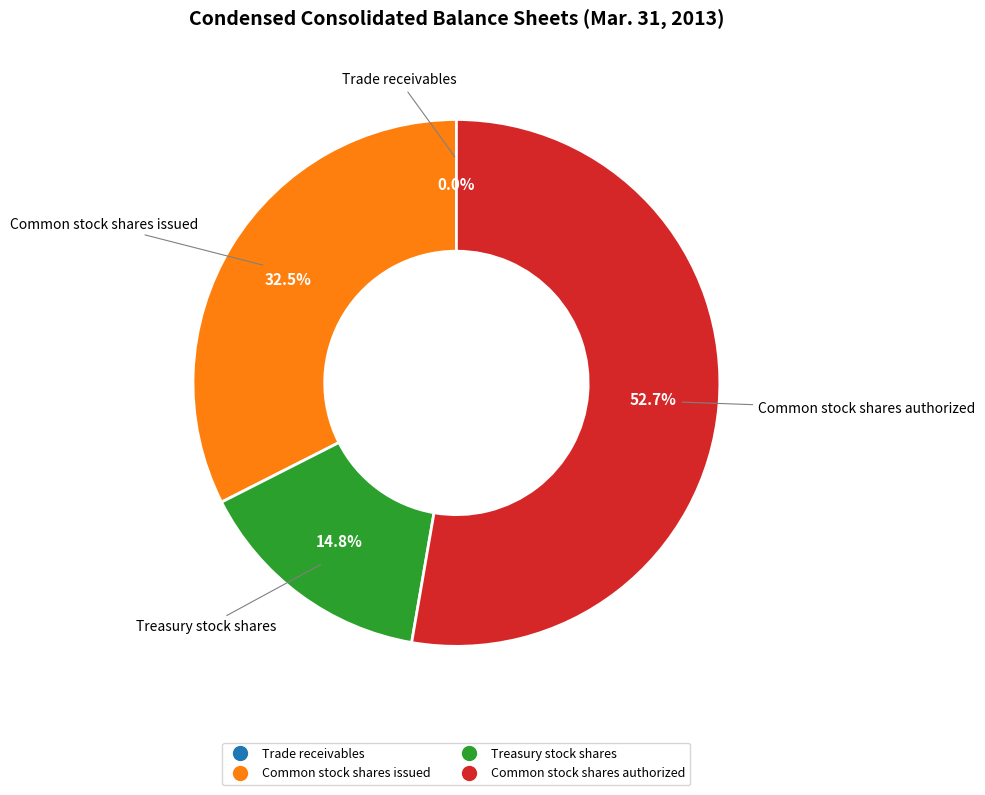

Which slice is the largest?

Common stock shares authorized